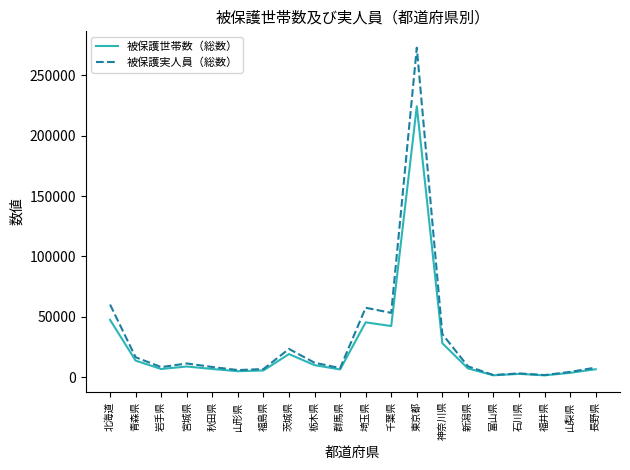

What is the lowest value of the 被保護世帯数（総数） series?

1379